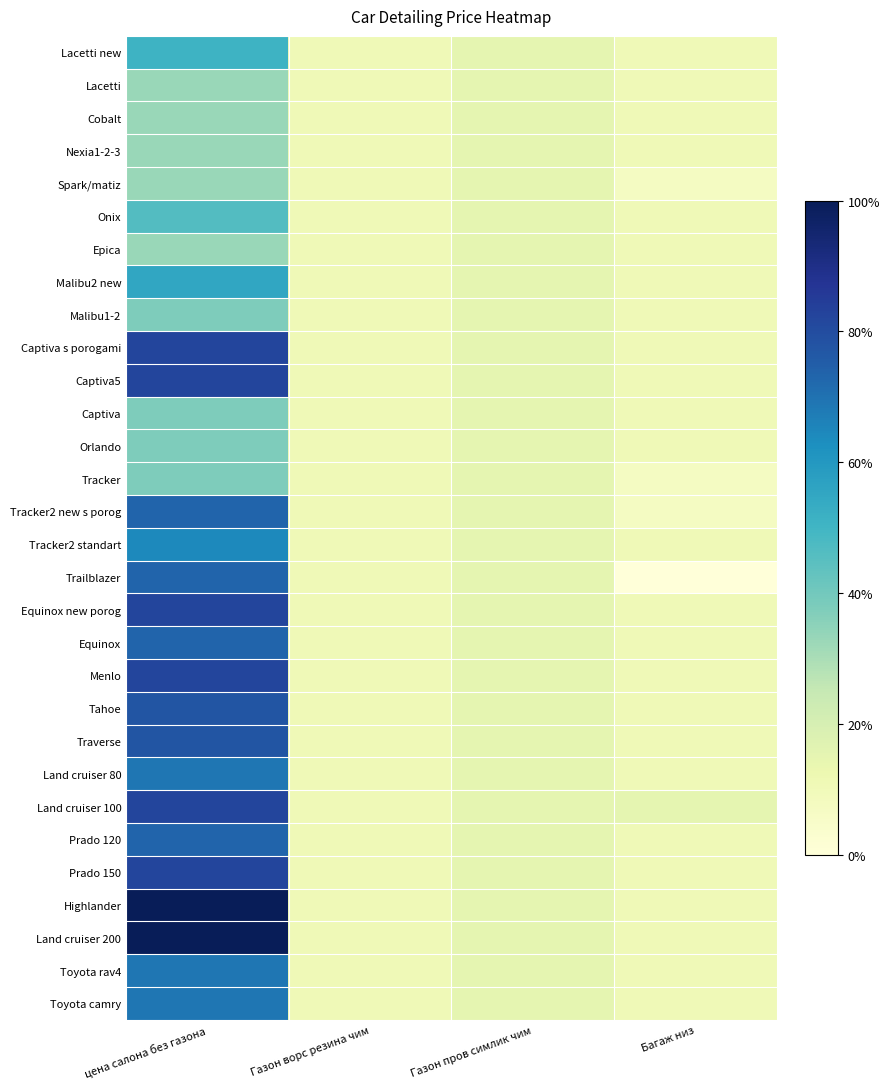

At how many categories does at least one series exceed 64?

1